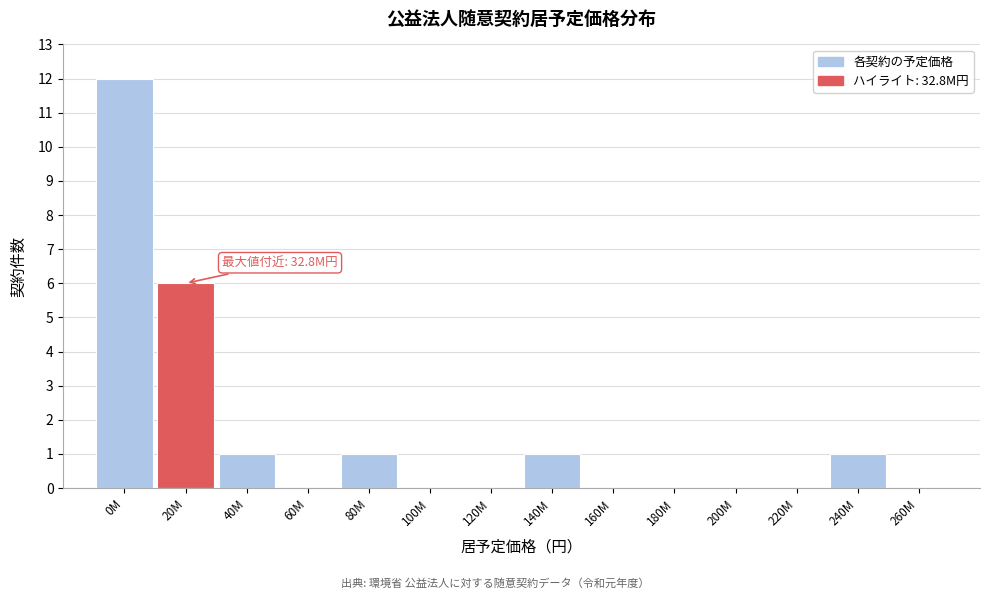

Reading right to left, list all the values displayed in this chart.

260M=0	240M=1	220M=0	200M=0	180M=0	160M=0	140M=1	120M=0	100M=0	80M=1	60M=0	40M=1	20M=6	0M=12